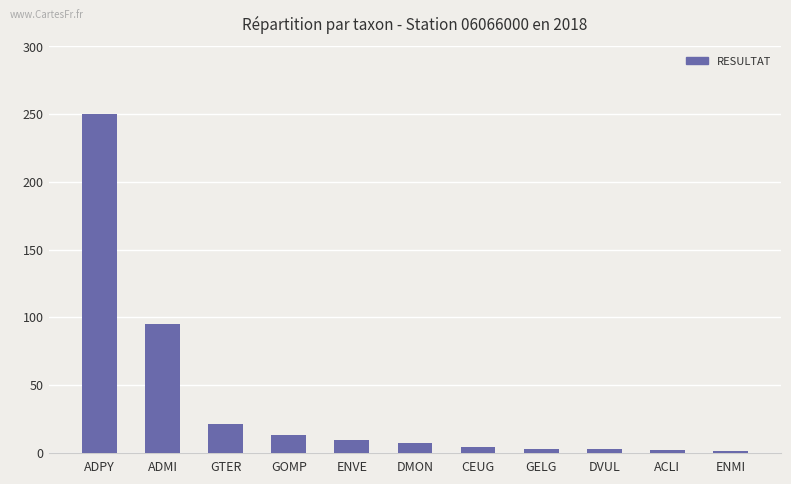

At which label is the value closest to 125?

ADMI